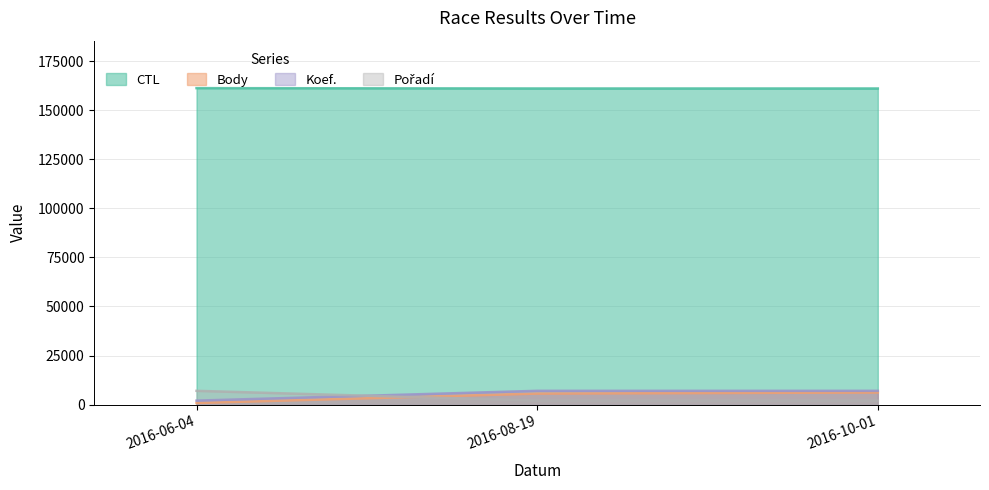

What value does the Koef. series have at 2016-10-01?

7000